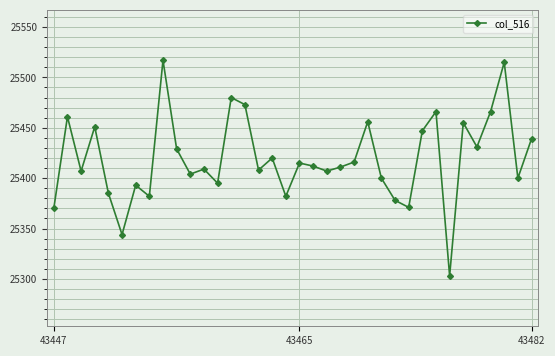

How many categories are shown in the chart?

36